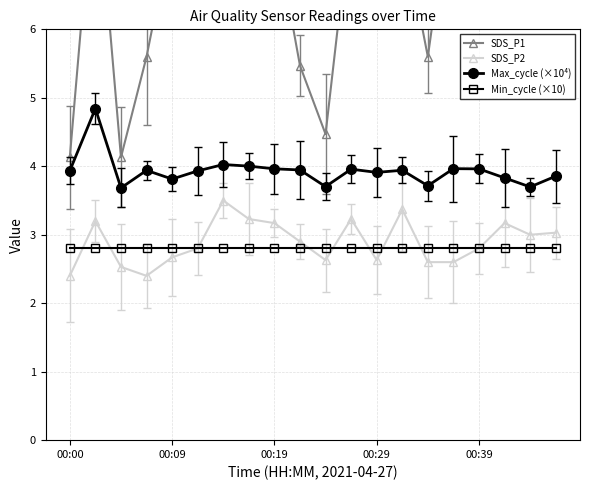

What is the sum of all SDS_P1 values?

140.5